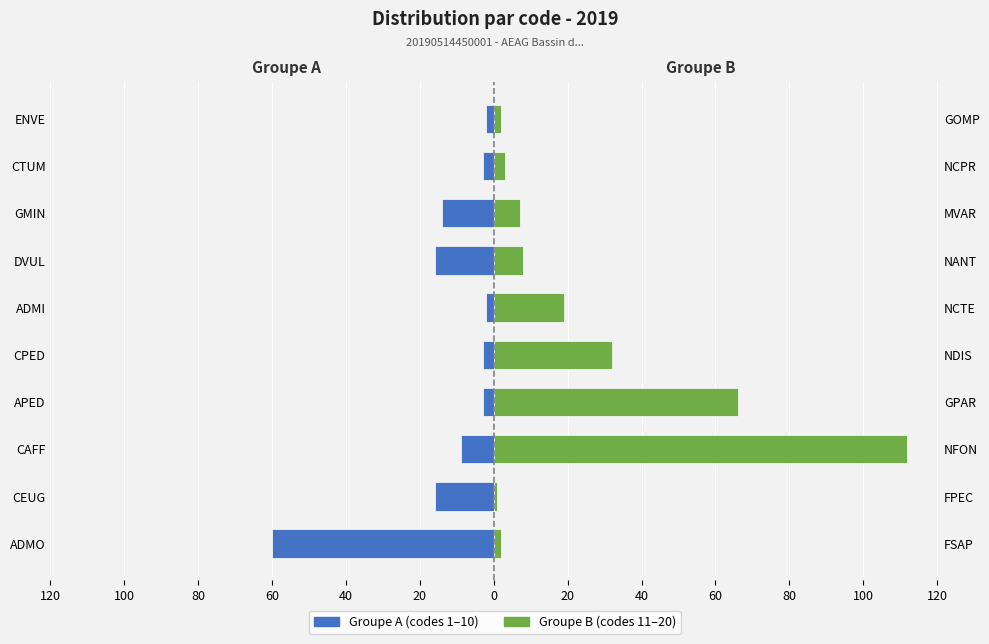

The Groupe B (codes 11–20) series shows 2 at ENVE. True or false?

True